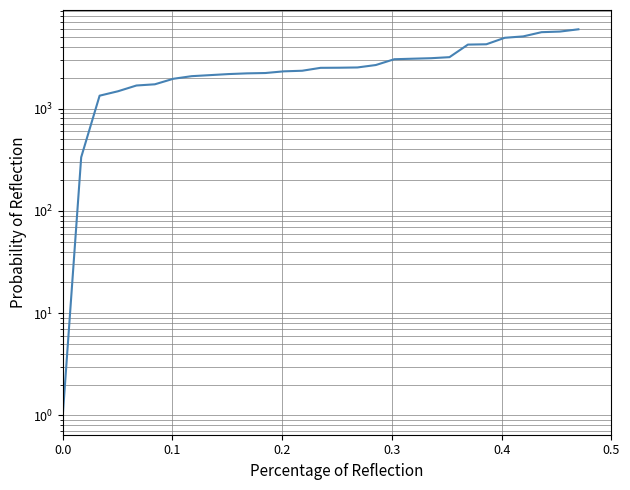

The value at 13 is 1053. True or false?

False